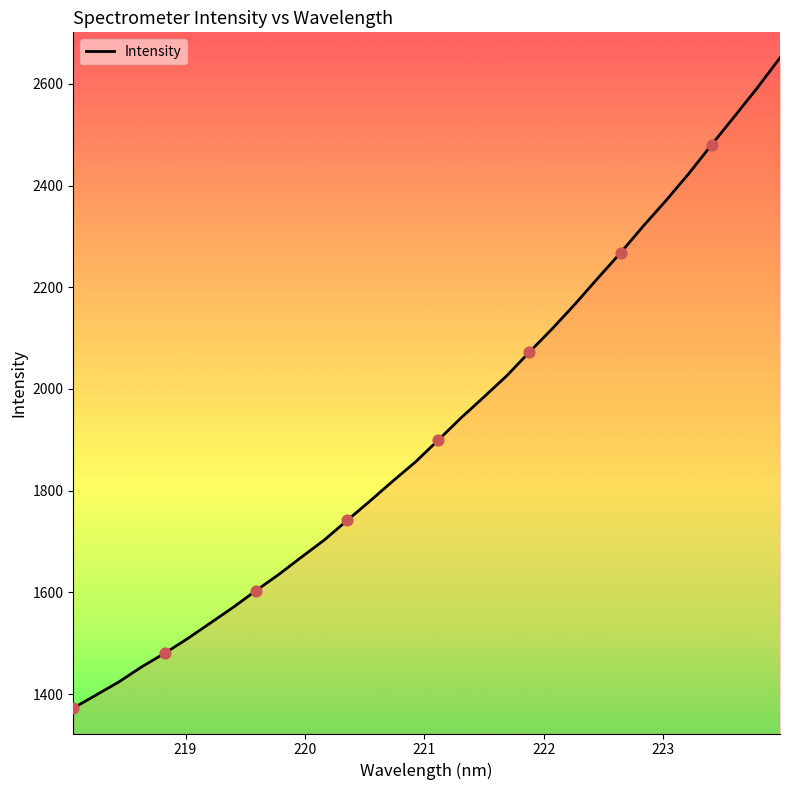

What is the smallest value displayed?

1372.4